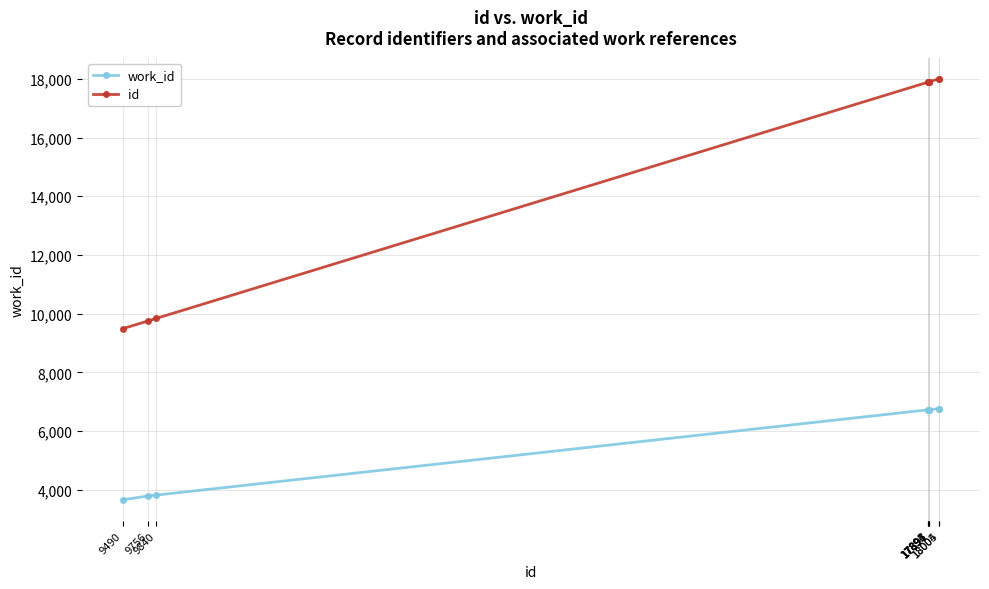

Between 9756 and 17893, which series saw the biggest shift?

id